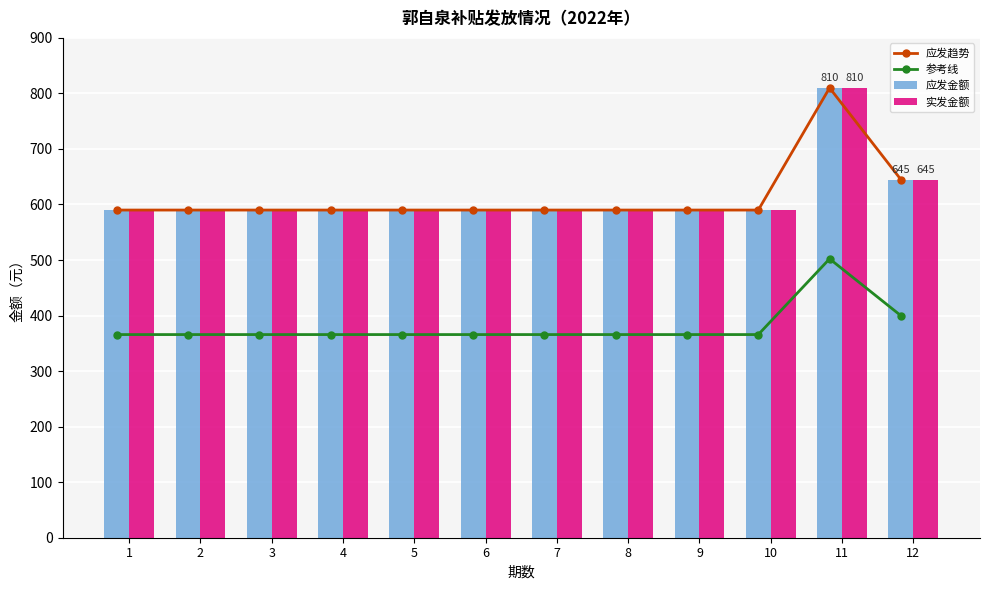

What is the value of the 应发金额 bar at the 1st from the left?

590